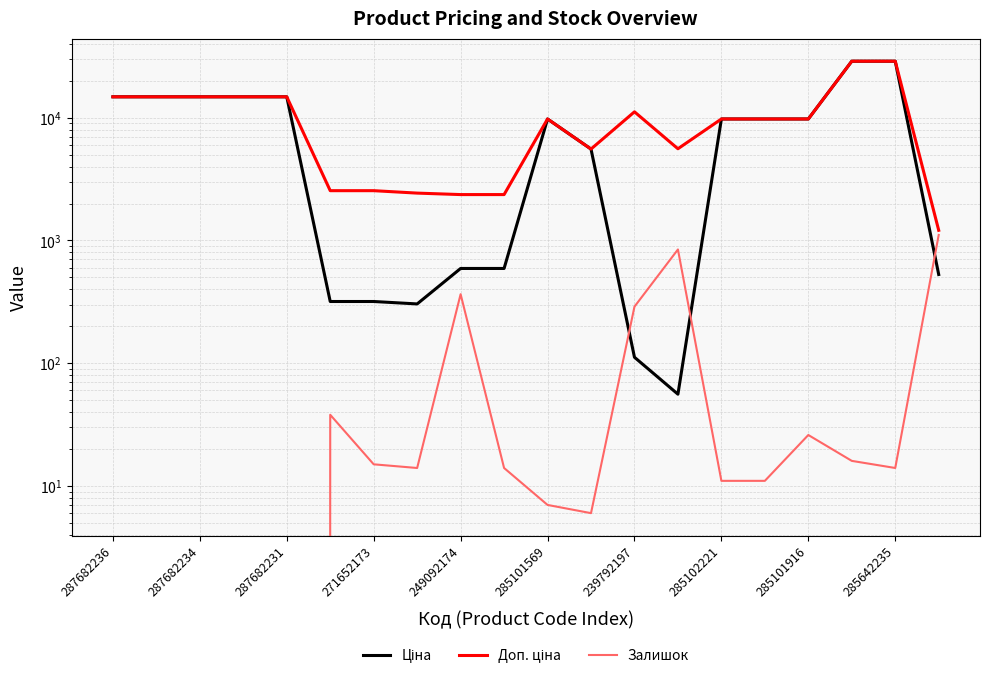

What is the average value of the Доп. ціна series?

10339.8